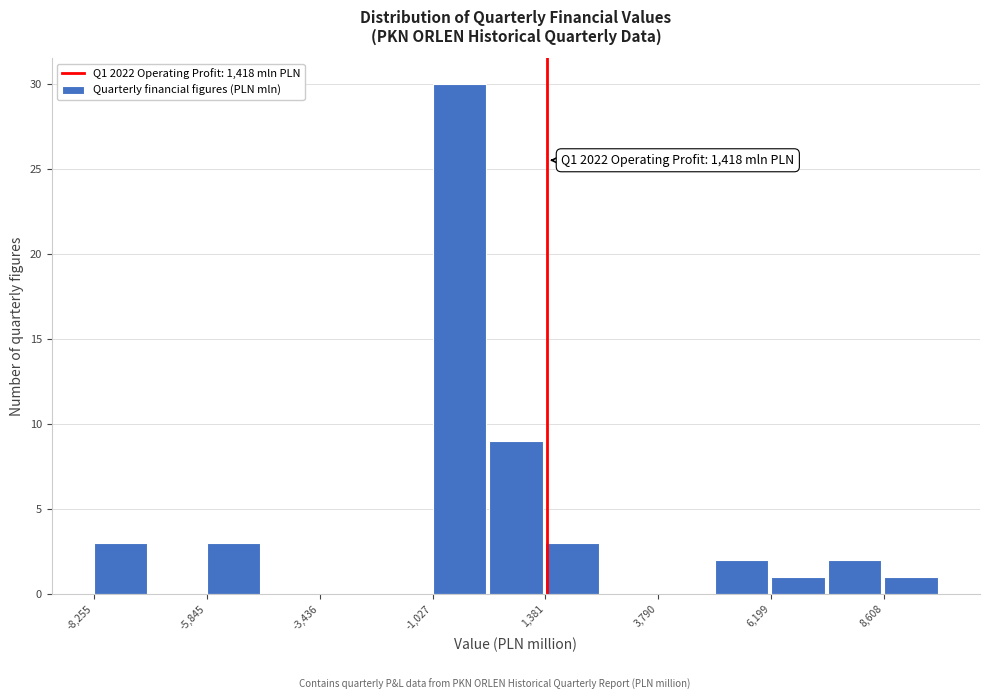

Around what value on the x-axis is the tallest bar? Give the approximate position of its centre, as read against the axis.

-500